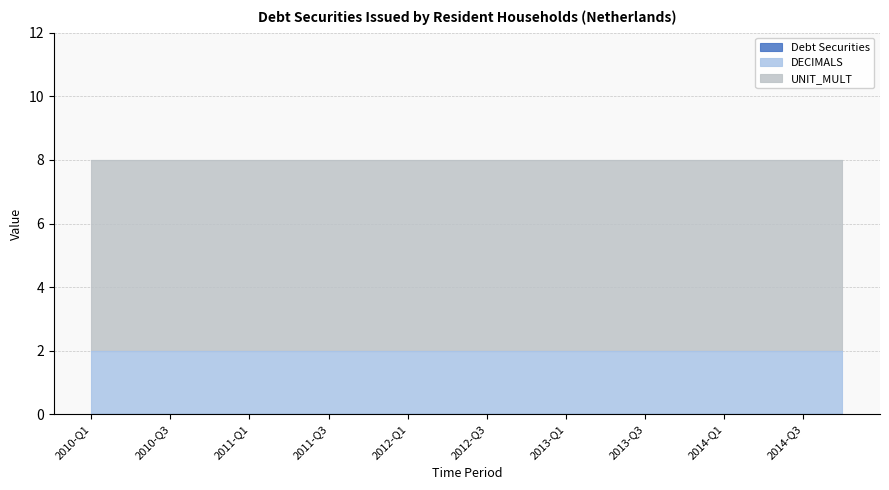

What are all the series names shown in the legend?

Debt Securities, DECIMALS, UNIT_MULT